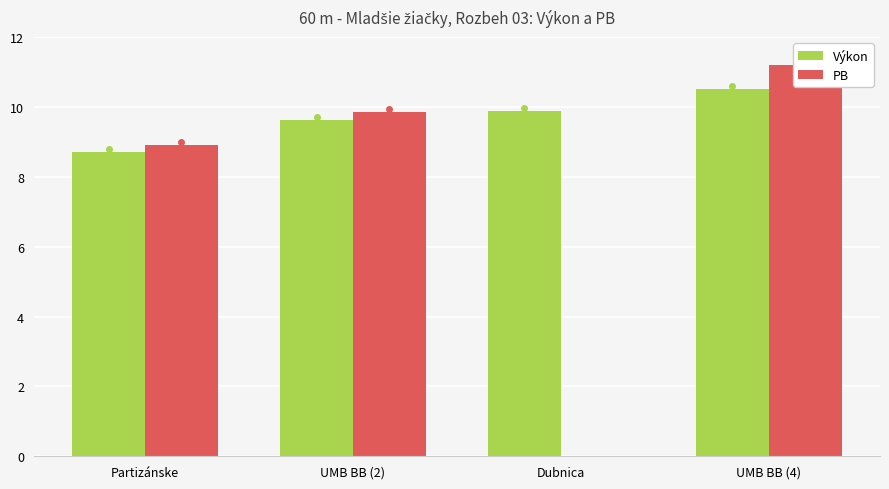

At which category does the chart reach its peak across all series?

UMB BB (4)